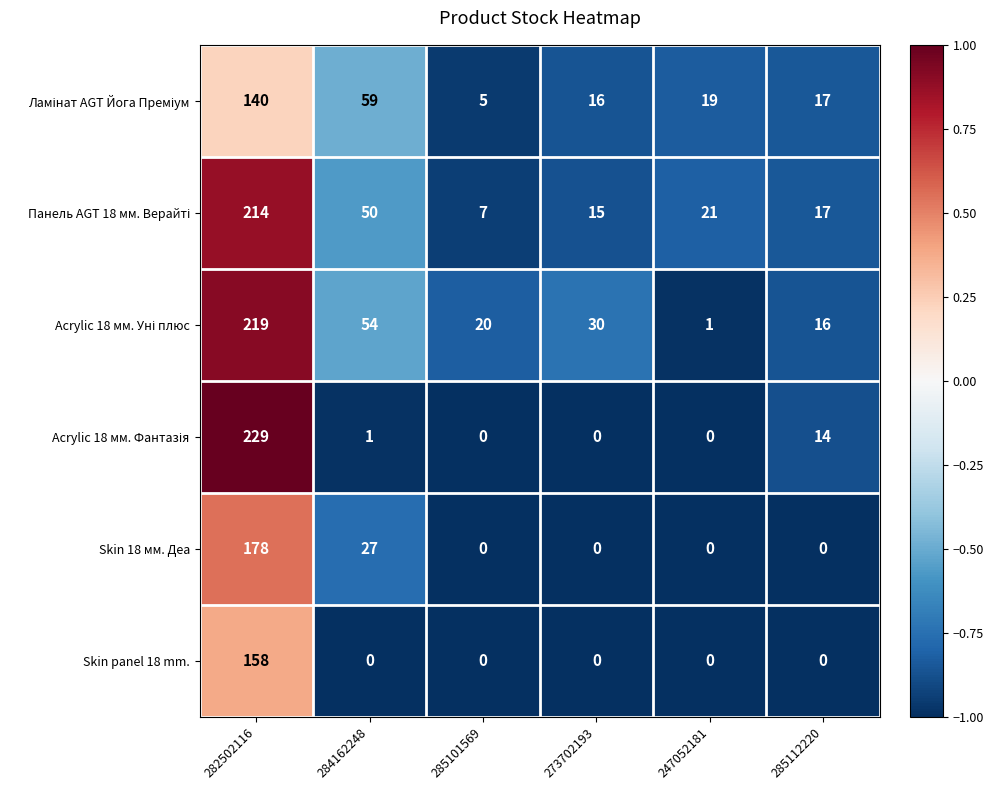

What is the difference between the highest and lowest values at 284162248?

59